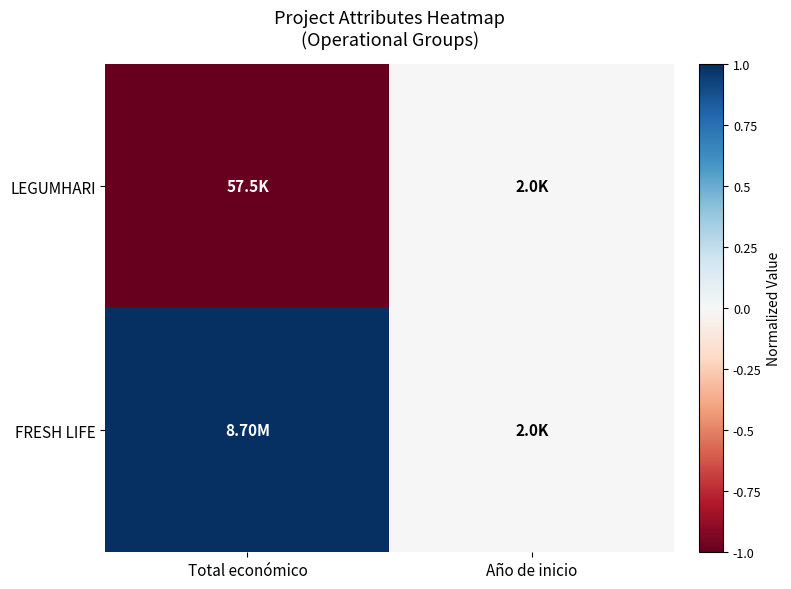

Which series has the largest total across all categories?

FRESH LIFE